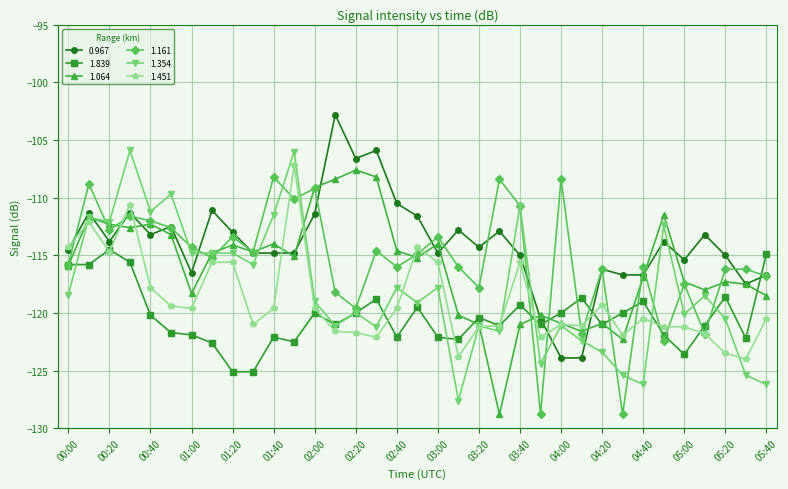

What is the minimum value shown in the chart?

-128.8